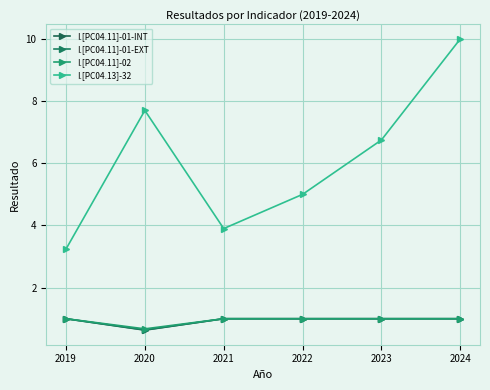

Reading right to left, list all the values displayed in this chart.

I.[PC04.11]-01-INT: 1.0	1.0	1.0	1.0	0.6	1.0
I.[PC04.11]-01-EXT: 1.0	1.0	1.0	1.0	0.6	1.0
I.[PC04.11]-02: 1.0	1.0	1.0	1.0	0.7	1.0
I.[PC04.13]-32: 10.0	6.8	5.0	3.9	7.7	3.2